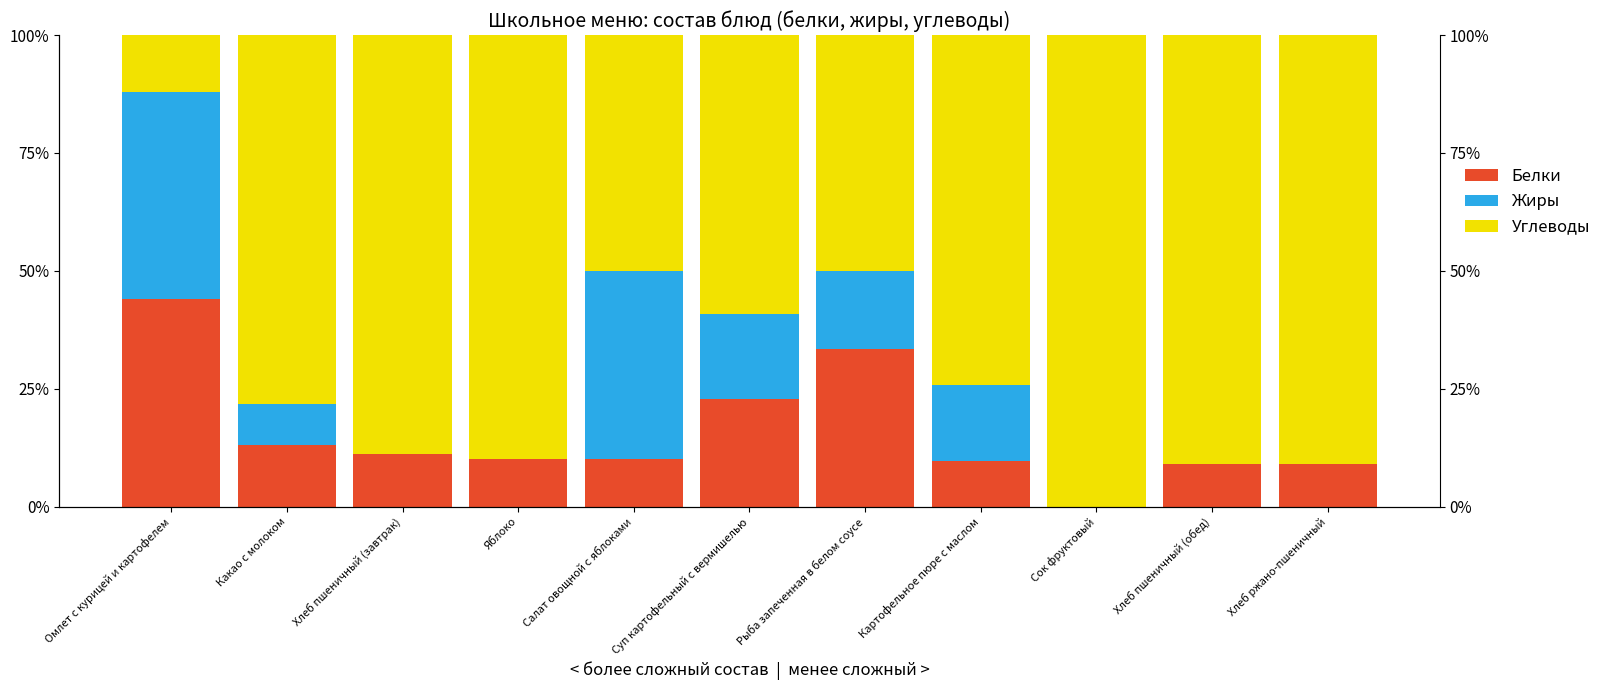

Reading left to right, list all the values displayed in this chart.

Белки: 44.0	13.0	11.1	10.0	10.0	22.7	33.3	9.7	0.0	9.1	9.1
Жиры: 44.0	8.7	0.0	0.0	40.0	18.2	16.7	16.1	0.0	0.0	0.0
Углеводы: 12.0	78.3	88.9	90.0	50.0	59.1	50.0	74.2	100.0	90.9	90.9